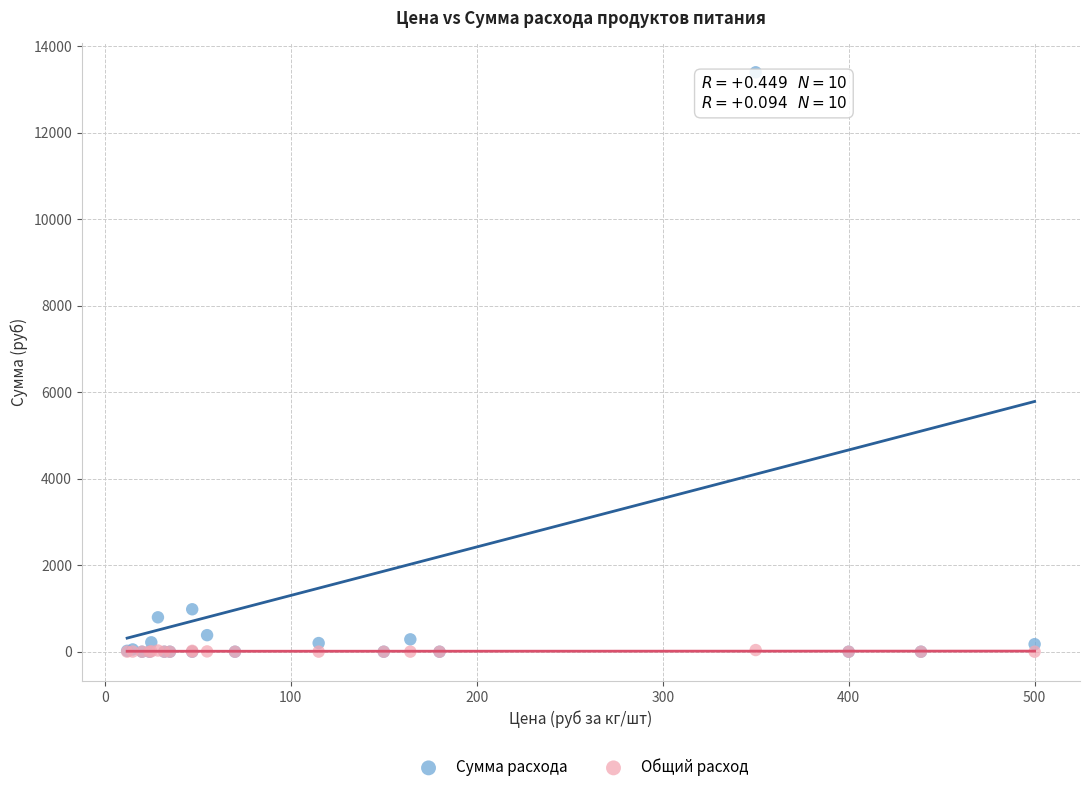

In the Сумма расхода series, what Y value is closest to 6699?

981.4